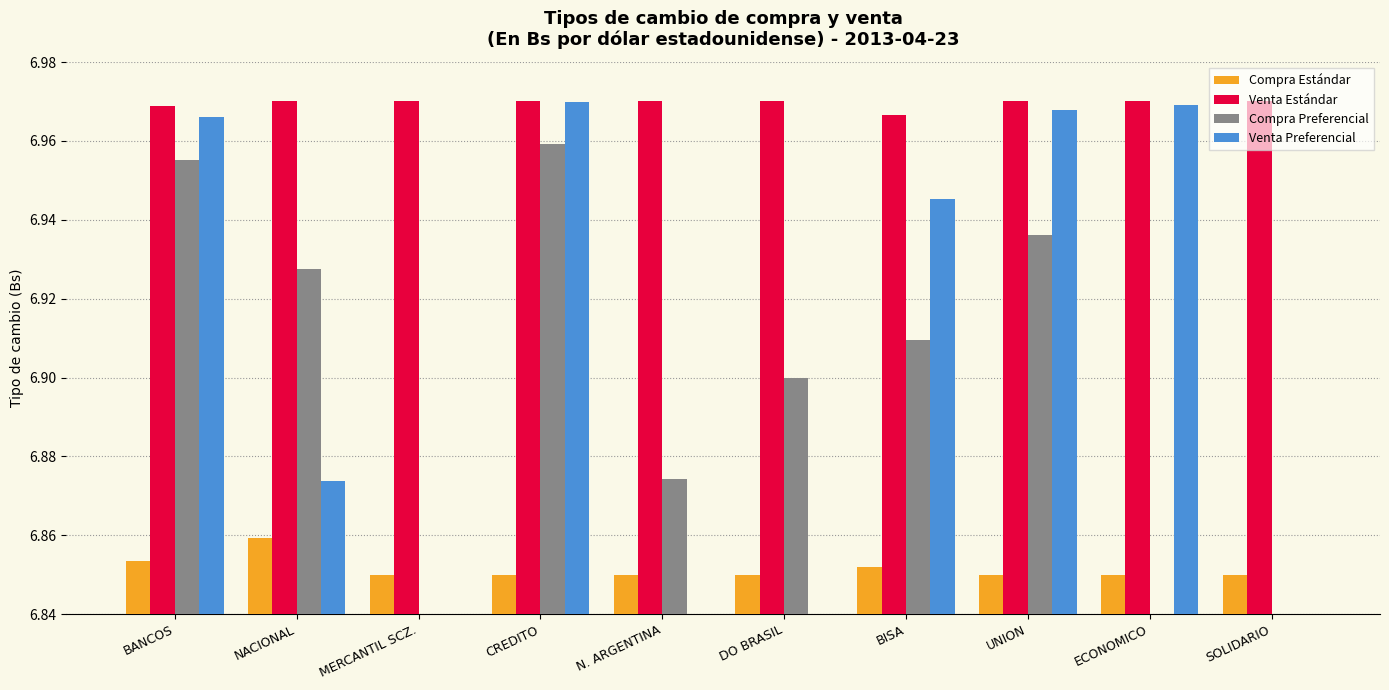

Which series has the largest range (max minus min)?

Venta Preferencial